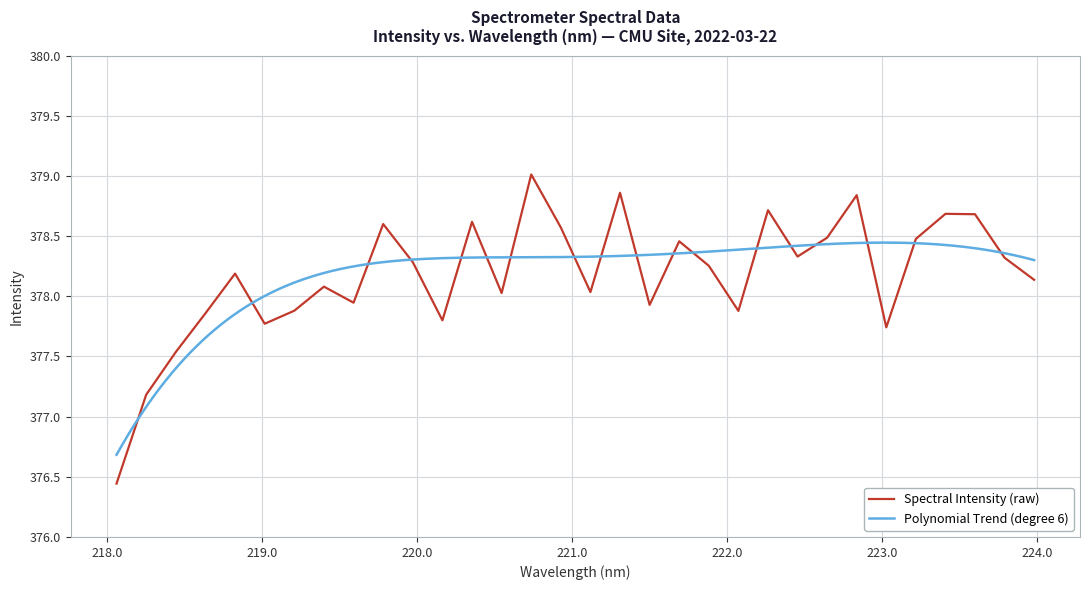

What is the maximum value shown in the chart?

379.0